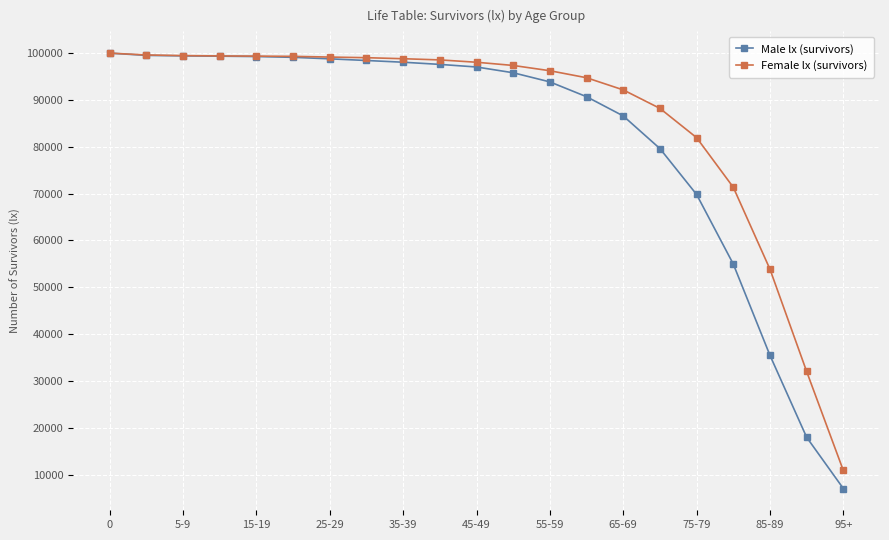

Rank the series by their average value, from highest to lowest.

Female lx (survivors), Male lx (survivors)